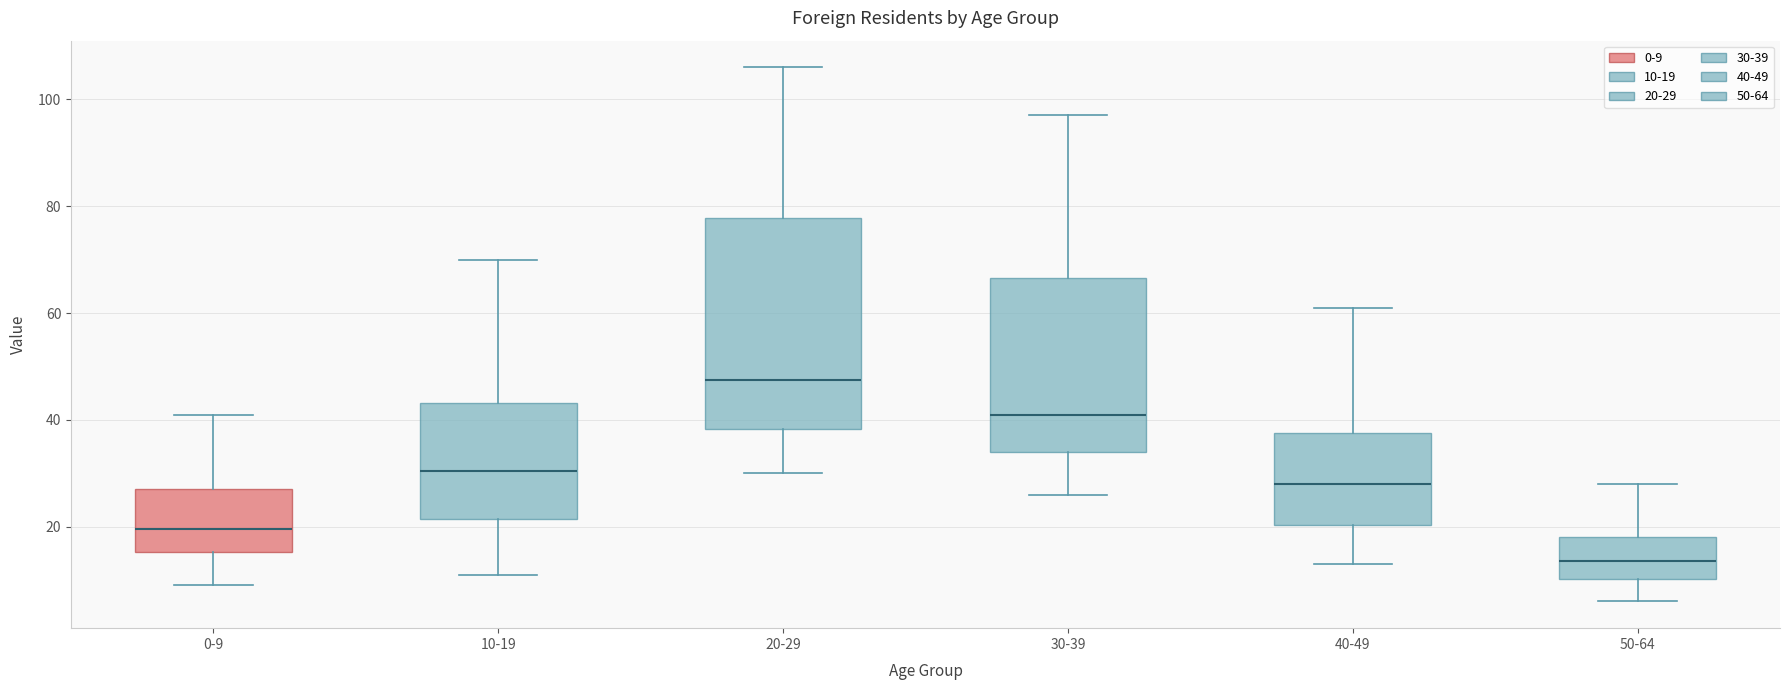

Reading left to right, transcribe this box plot: for each box, give where its median line is, the range the box spans, and where its two whiskers end, as read against the y-axis. The values are not printed on the chart, so give them approximately, as read against the axis.

0-9: median 20, box 16 to 28, whiskers 10 to 42
10-19: median 30, box 22 to 44, whiskers 12 to 70
20-29: median 48, box 38 to 78, whiskers 30 to 106
30-39: median 42, box 34 to 66, whiskers 26 to 98
40-49: median 28, box 20 to 38, whiskers 14 to 62
50-64: median 14, box 10 to 18, whiskers 6 to 28